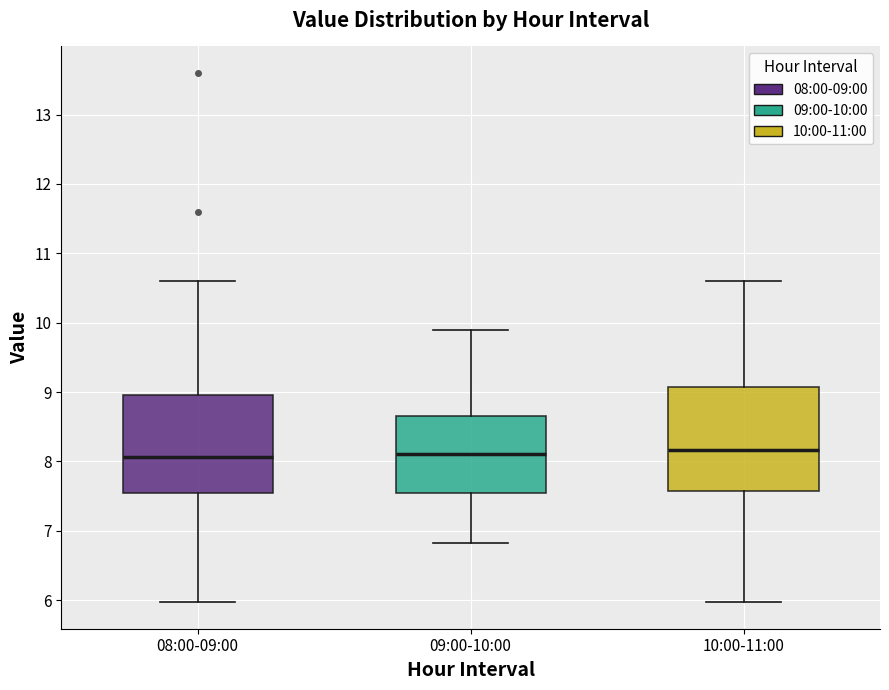

Reading left to right, read every box against the y-axis: the position of its median line, the range the box covers, and the ends of its whiskers. The values are not printed on the chart, so give them approximately, as read against the axis.

08:00-09:00: median 8.1, box 7.5 to 9.0, whiskers 6.0 to 10.6
09:00-10:00: median 8.1, box 7.5 to 8.7, whiskers 6.8 to 9.9
10:00-11:00: median 8.2, box 7.6 to 9.1, whiskers 6.0 to 10.6